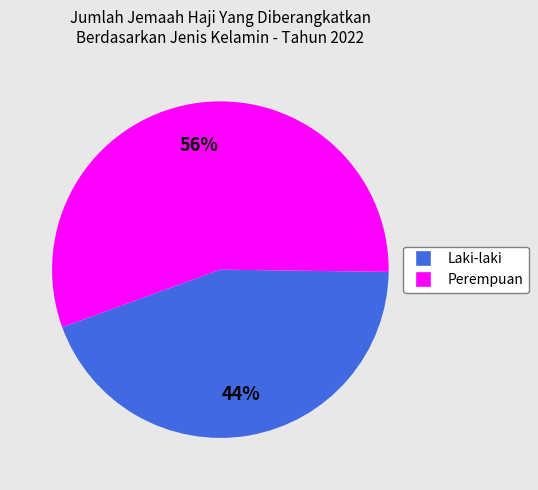

Does Perempuan account for over 50% of the chart?

Yes